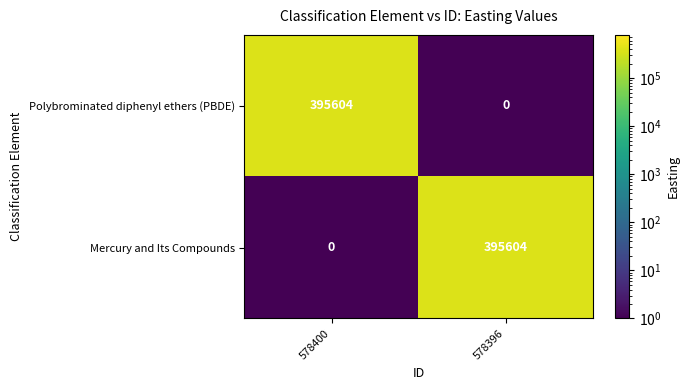

The Polybrominated diphenyl ethers (PBDE) series shows 395604 at 578400. True or false?

True